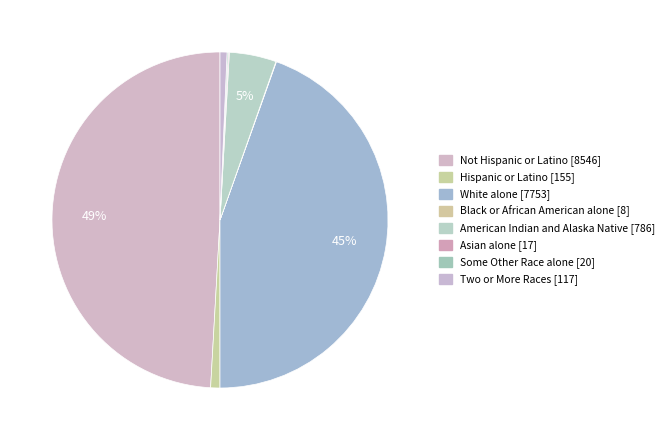

Count the number of slices in the pie.

8